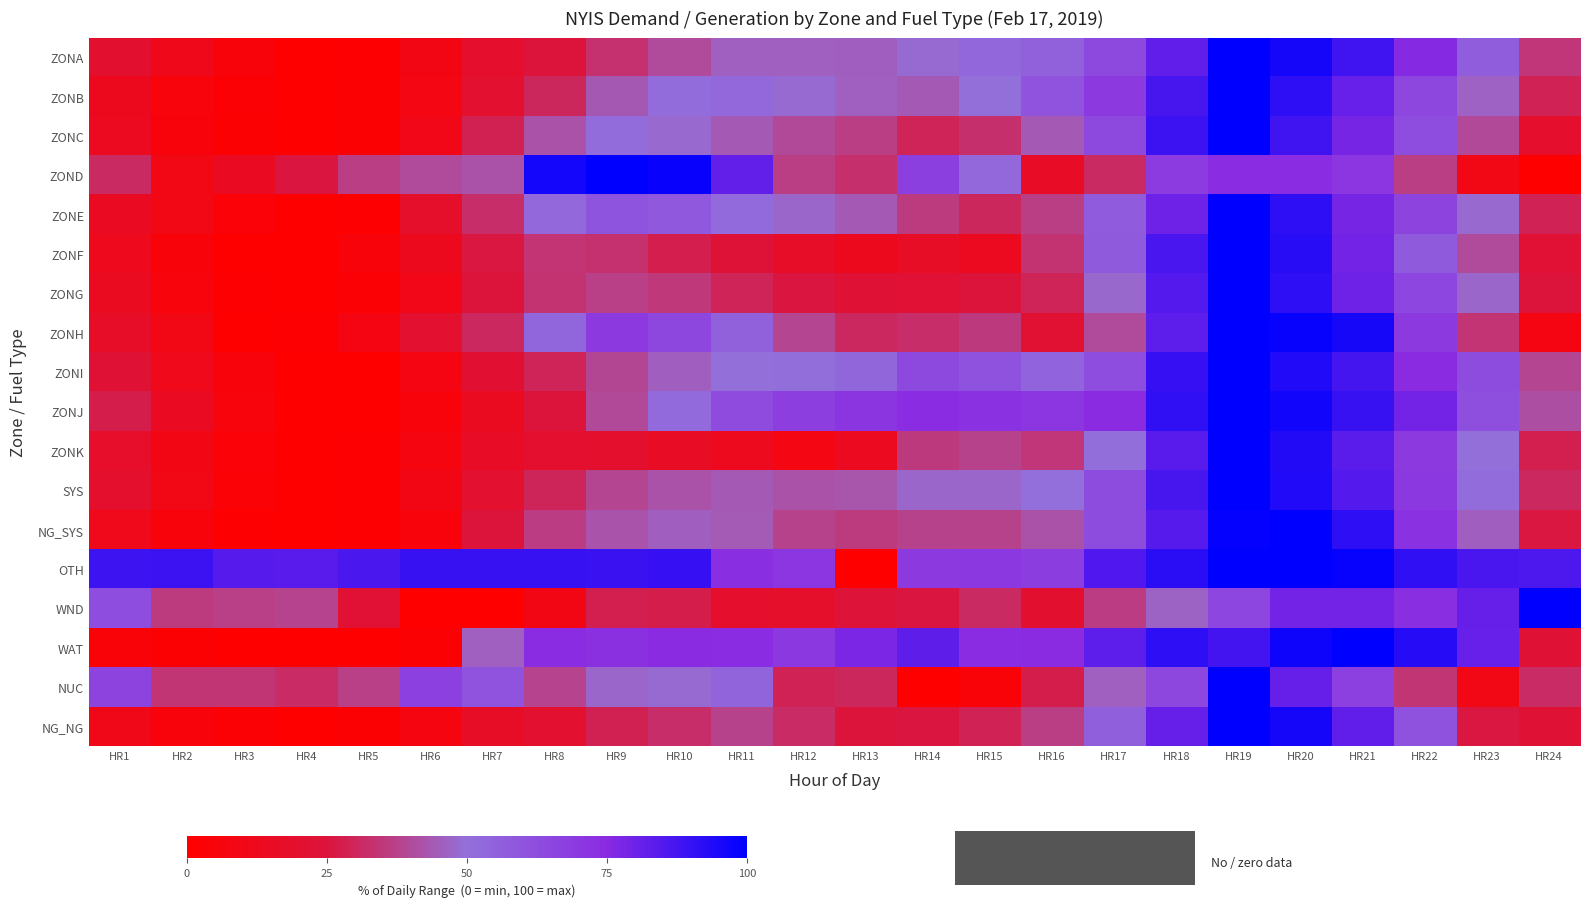

At how many categories does at least one series exceed 14?

24